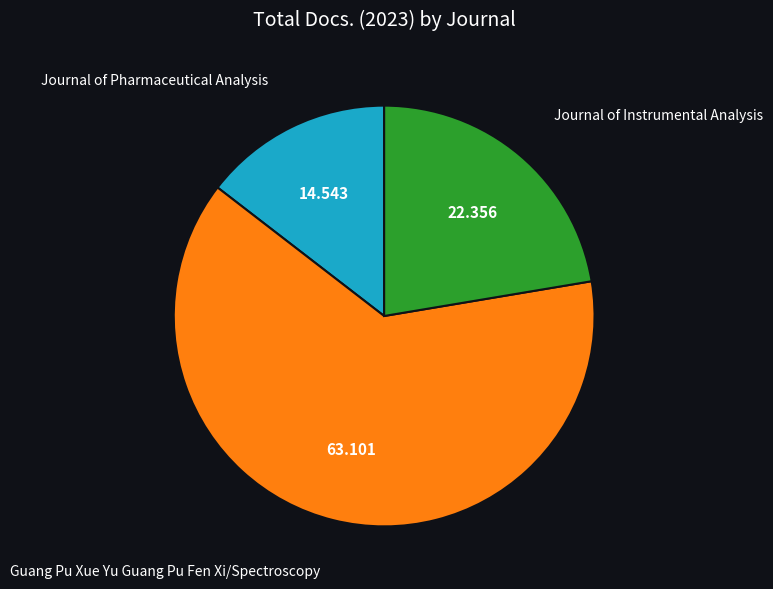

Is the sum of Journal of Instrumental Analysis and Journal of Pharmaceutical Analysis greater than half?

No